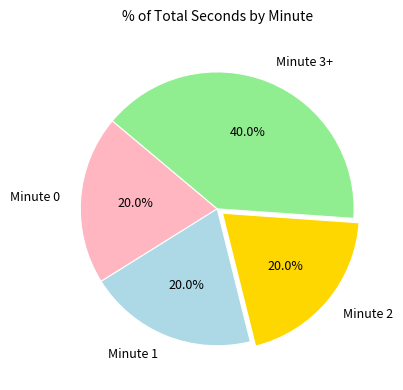

What percentage do Minute 3+ and Minute 2 together represent?

60.0%